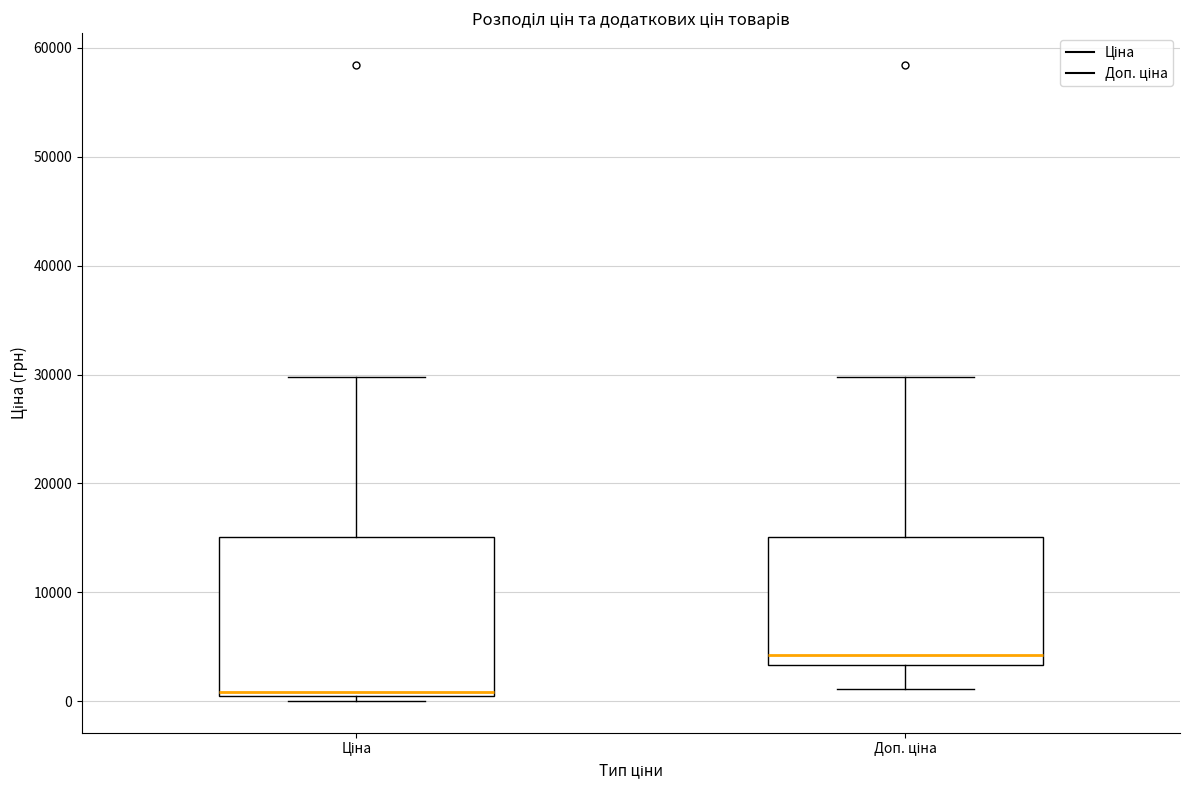

Reading left to right, transcribe this box plot: for each box, give where its median line is, the range the box spans, and where its two whiskers end, as read against the y-axis. The values are not printed on the chart, so give them approximately, as read against the axis.

Ціна: median 1000, box 0 to 15000, whiskers 0 (just below the box's lower edge) to 30000
Доп. ціна: median 4000, box 3000 to 15000, whiskers 1000 to 30000